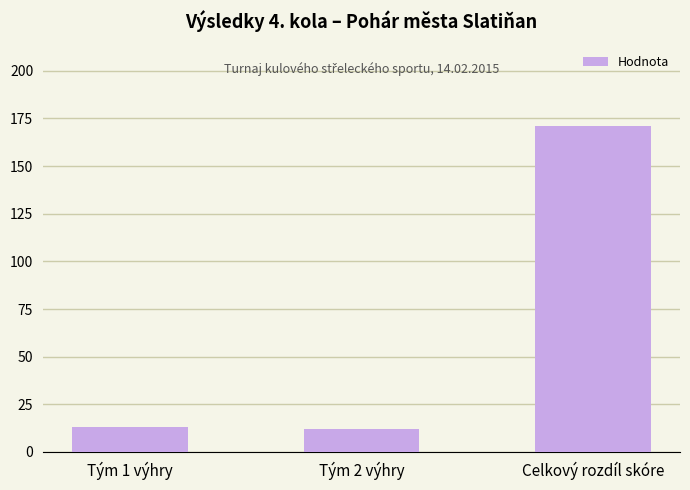

What value does the data have at Celkový rozdíl skóre?

171